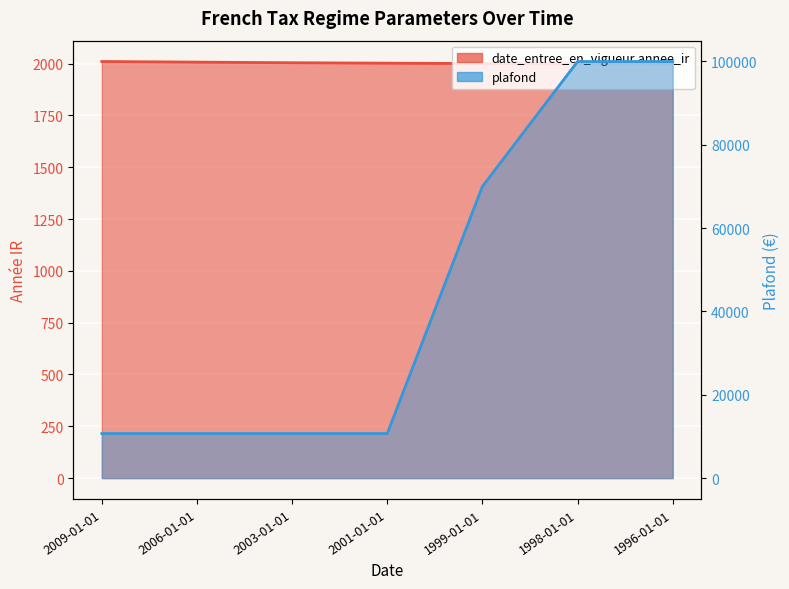

What is the maximum value for date_entree_en_vigueur.annee_ir?

2010